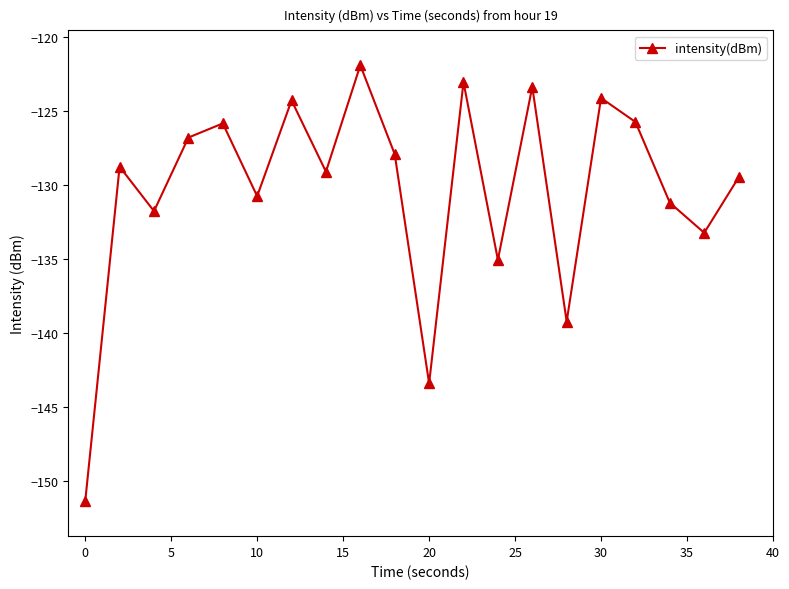

What is the maximum value shown in the chart?

-121.9